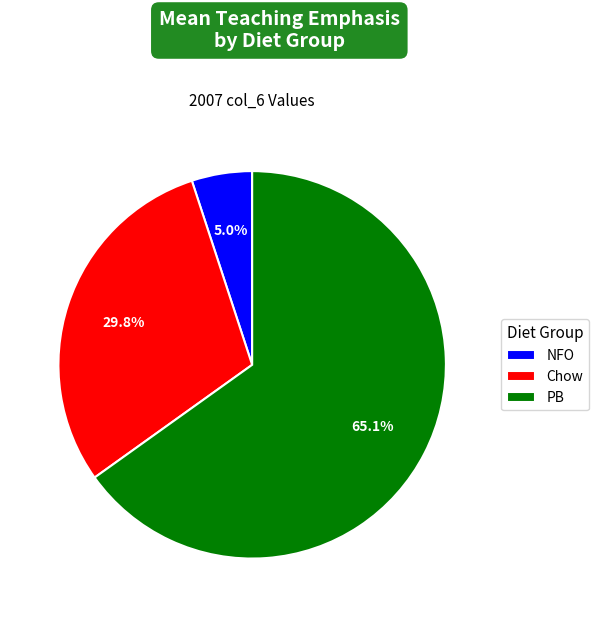

To the nearest percent, what percentage of the pie is PB?

65%